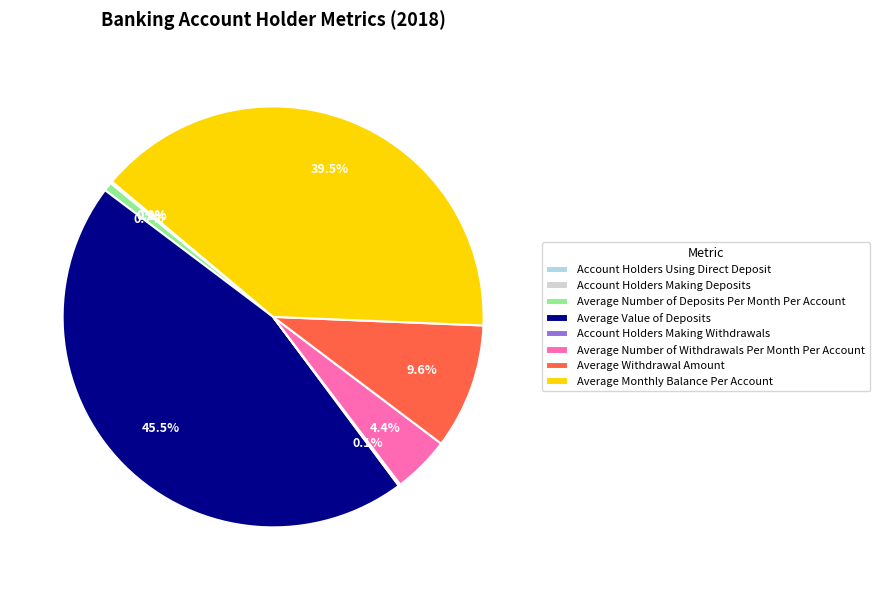

To the nearest percent, what is the combined percentage of Average Number of Withdrawals Per Month Per Account and Average Value of Deposits?

50%